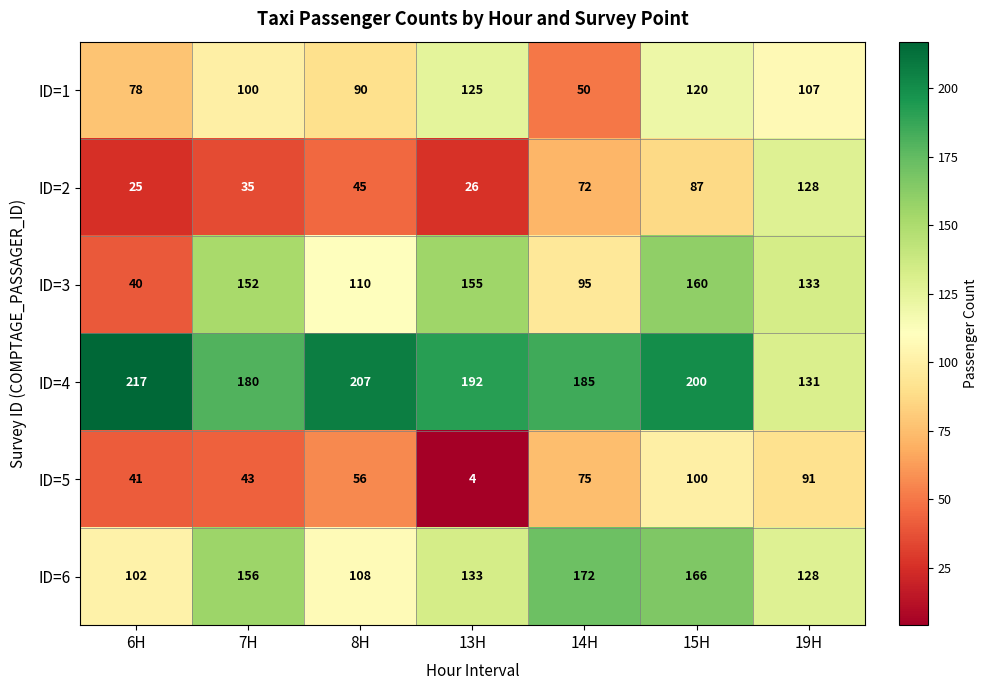

Rank the series by their maximum value, from lowest to highest.

ID=5, ID=1, ID=2, ID=3, ID=6, ID=4